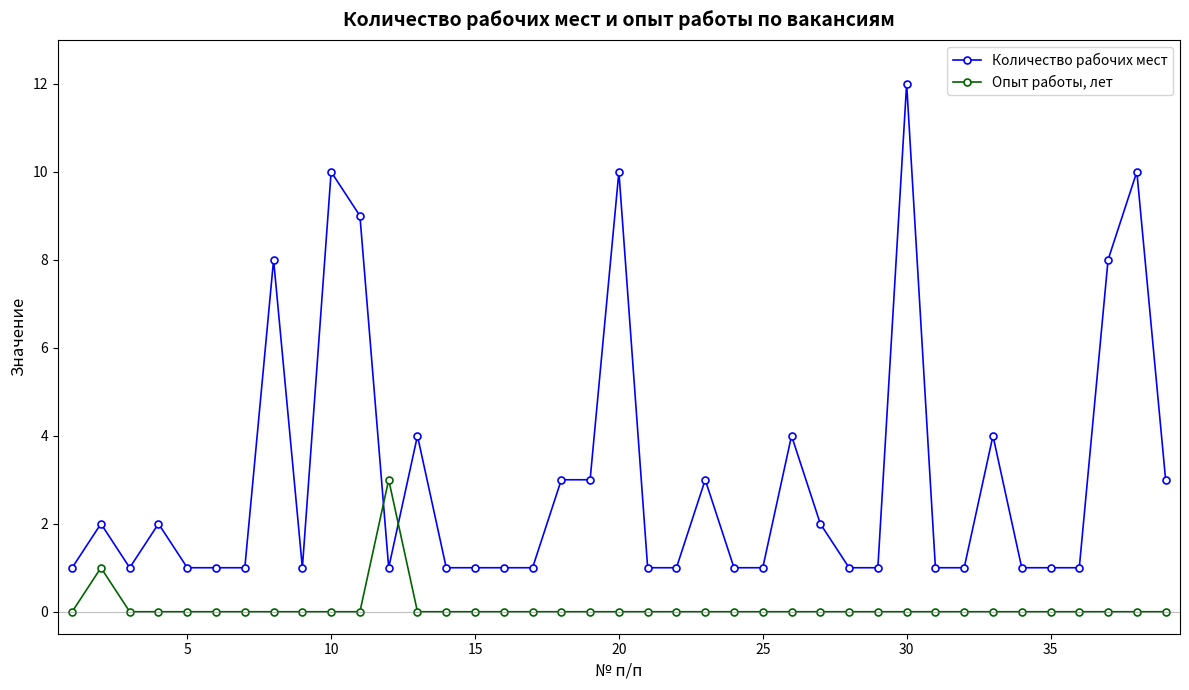

Reading left to right, extract all data points from this chart.

Количество рабочих мест: 1	2	1	2	1	1	1	8	1	10	9	1	4	1	1	1	1	3	3	10	1	1	3	1	1	4	2	1	1	12	1	1	4	1	1	1	8	10	3
Опыт работы, лет: 0	1	0	0	0	0	0	0	0	0	0	3	0	0	0	0	0	0	0	0	0	0	0	0	0	0	0	0	0	0	0	0	0	0	0	0	0	0	0